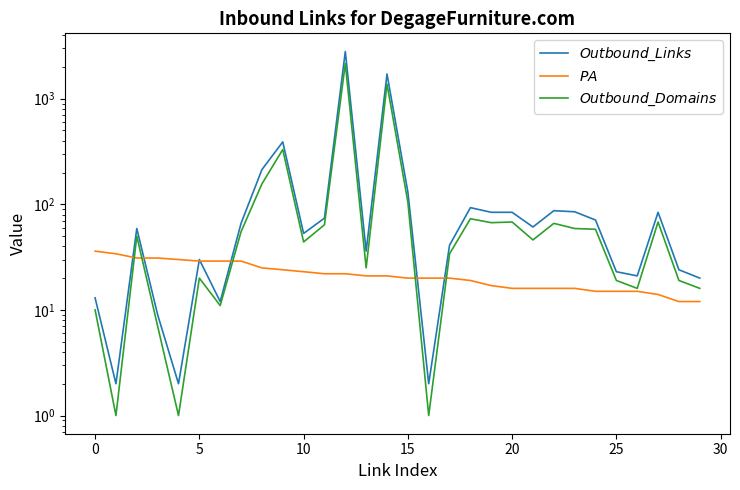

True or false: Outbound Links from Page and Outbound Domains from Page intersect in this chart.

False